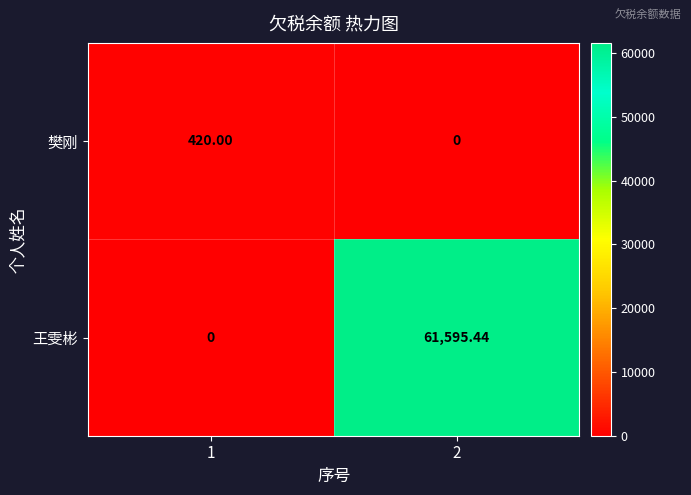

Rank the series by their average value, from highest to lowest.

王雯彬, 樊刚